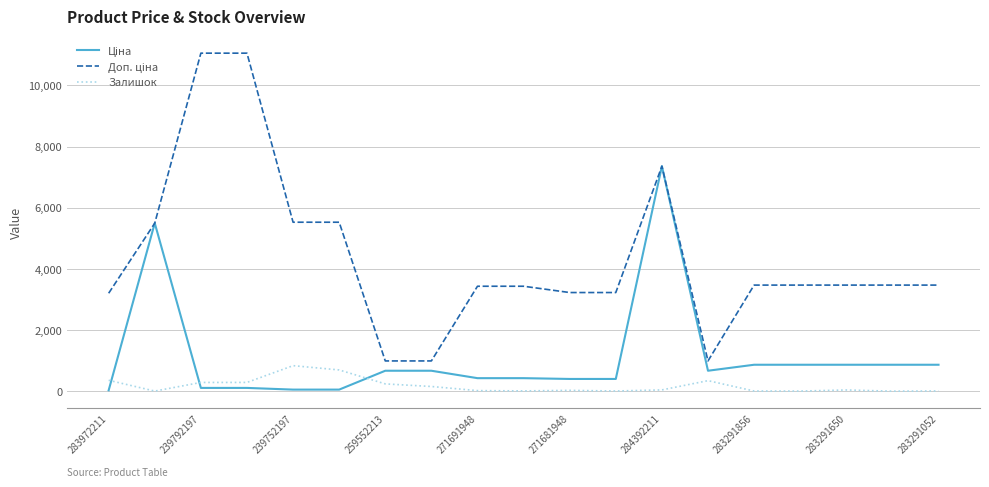

Does the chart have visible grid lines?

Yes